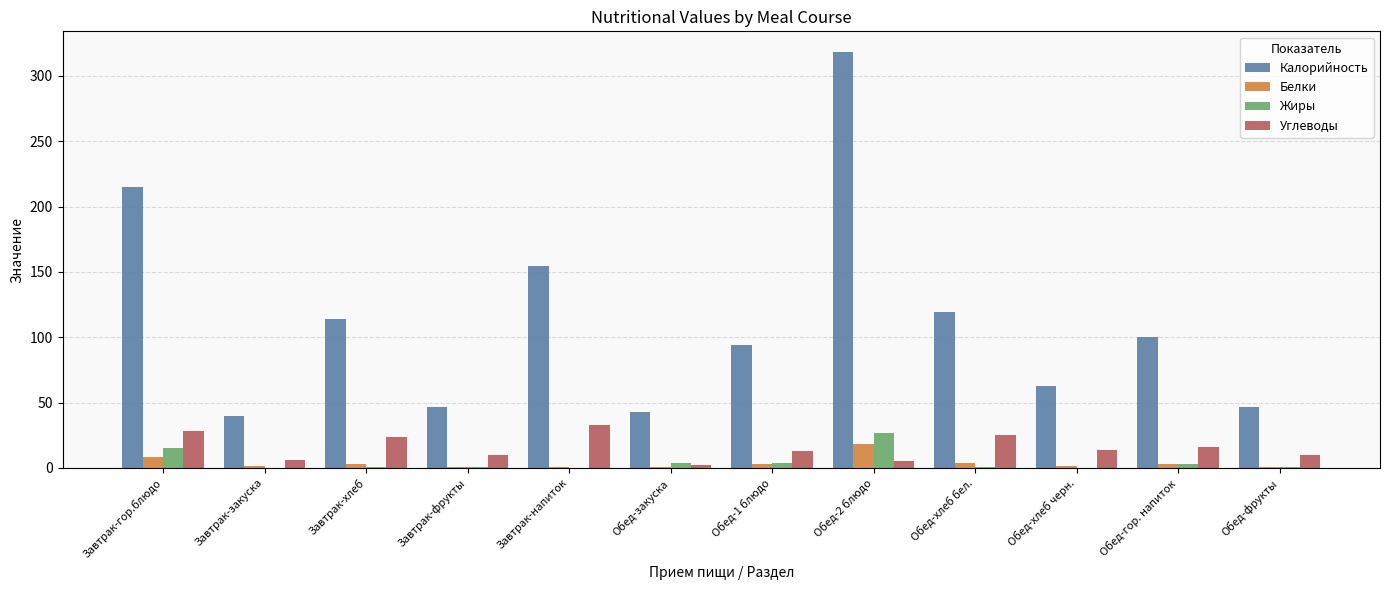

At which label does Жиры reach its peak?

Обед-2 блюдо